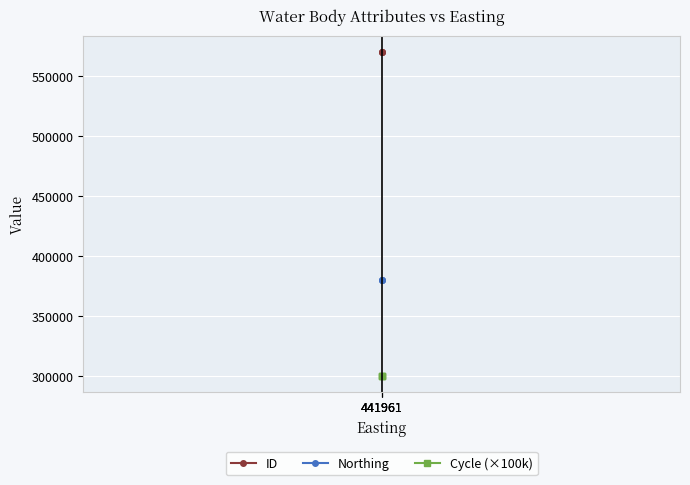

At which category is the sum across all series the highest?

441961